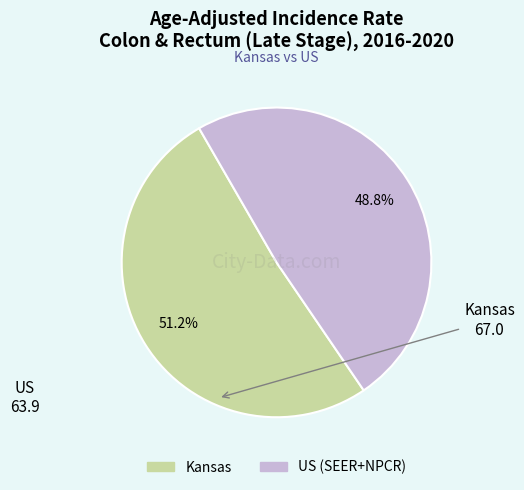

What percentage is NOT represented by US (SEER+NPCR)?

51.2%